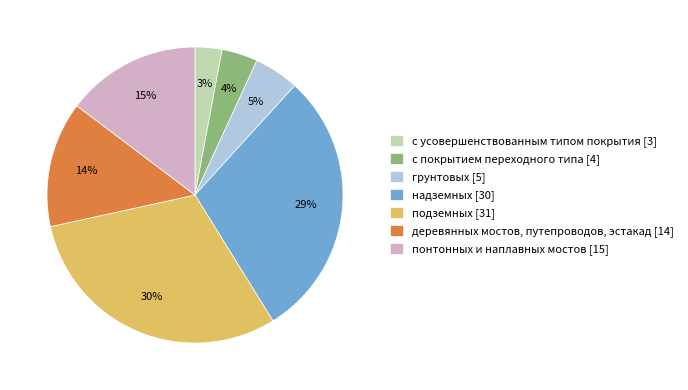

How many slices are in this pie chart?

7